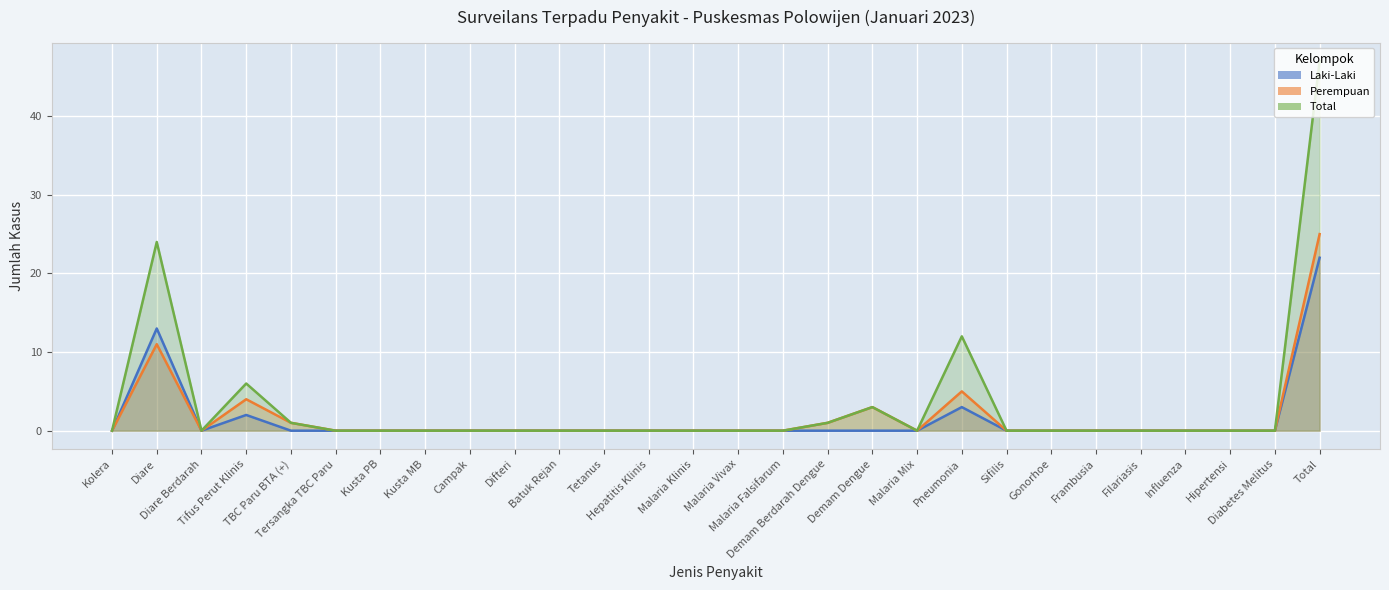

At which label is Laki-Laki closest to 11?

Diare